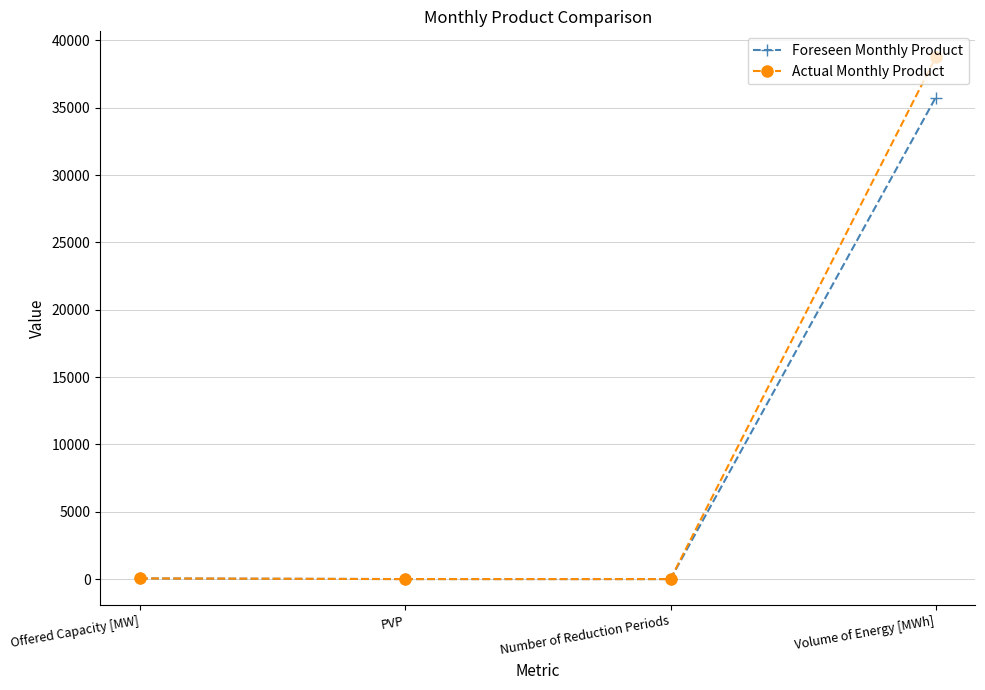

What position from the left is PVP?

2